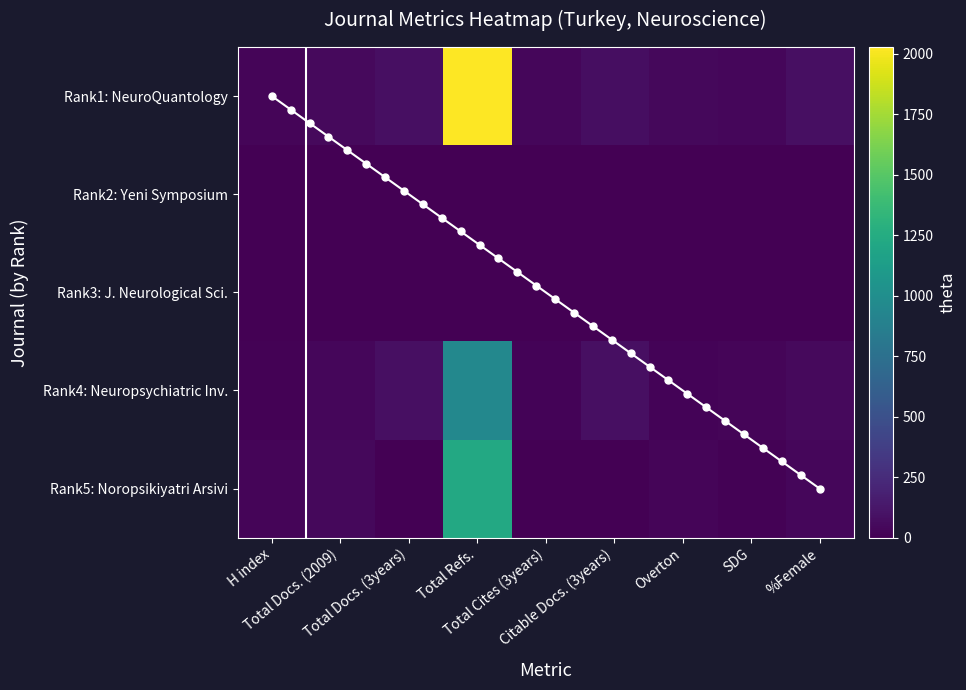

What is the difference between the maximum and minimum values in the NeuroQuantology (discontinued) series?

1999